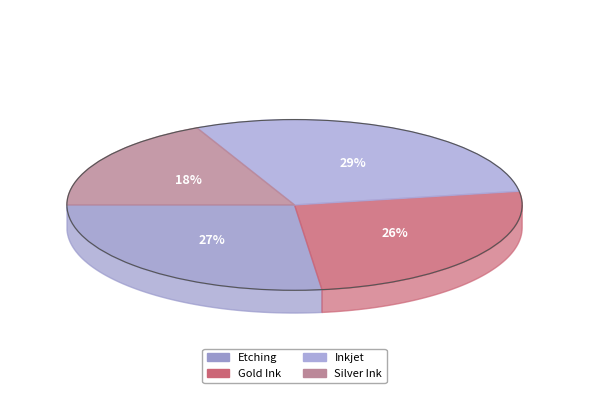

Is it true that Inkjet is 21% of the pie?

False